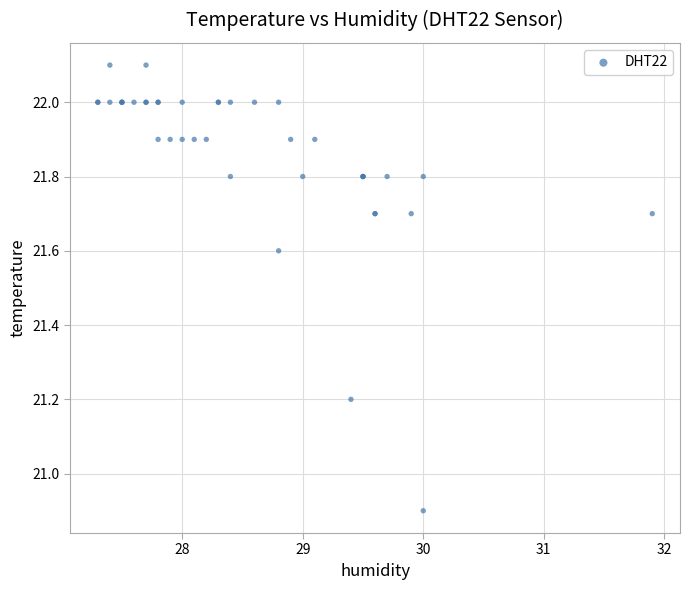

What Y value in the scatter plot is closest to 21?

20.9